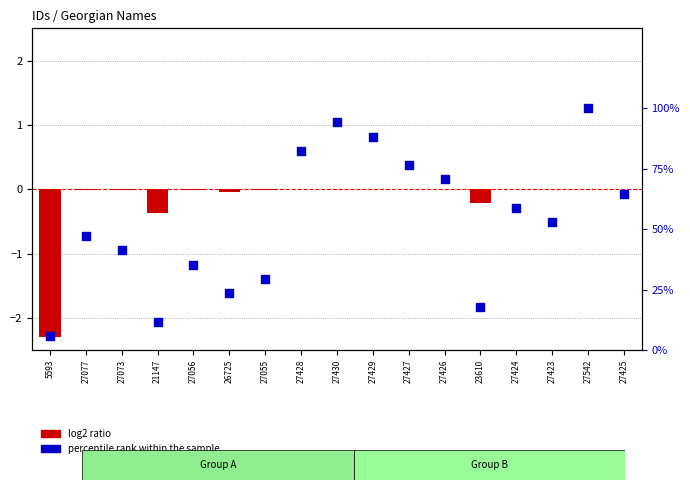

What is the total value across all series at 27056?

35.3